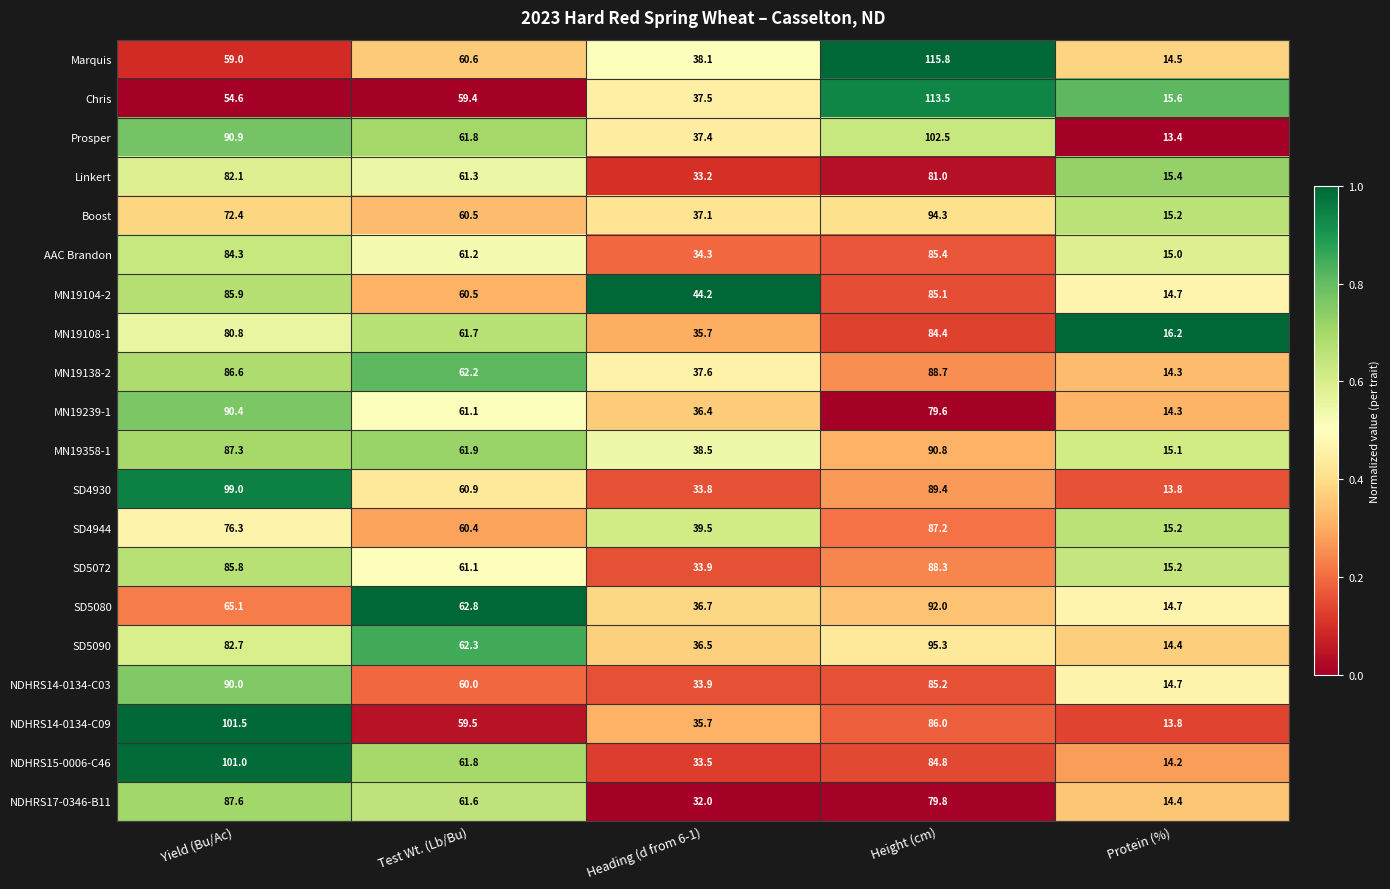

At which label is SD4930 closest to 56?

Test Wt. (Lb/Bu)